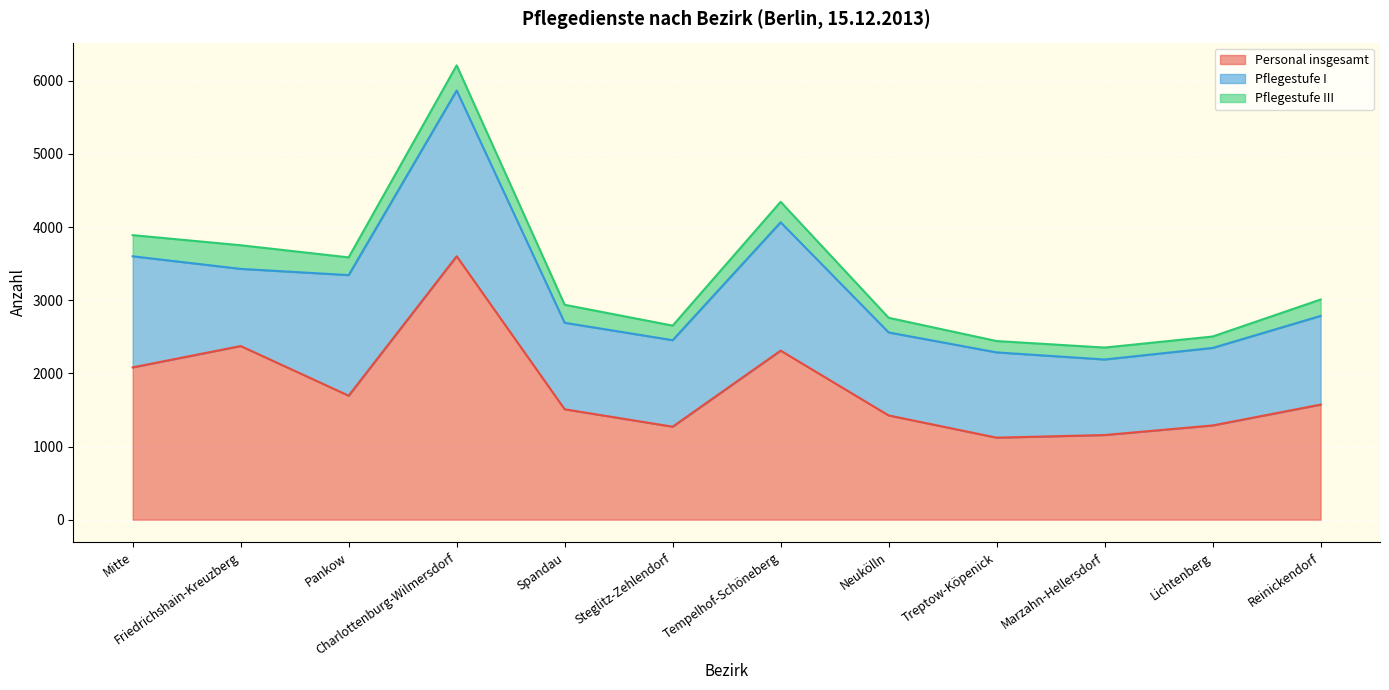

What is the sum of the Personal insgesamt values at Reinickendorf and Friedrichshain-Kreuzberg?

3947